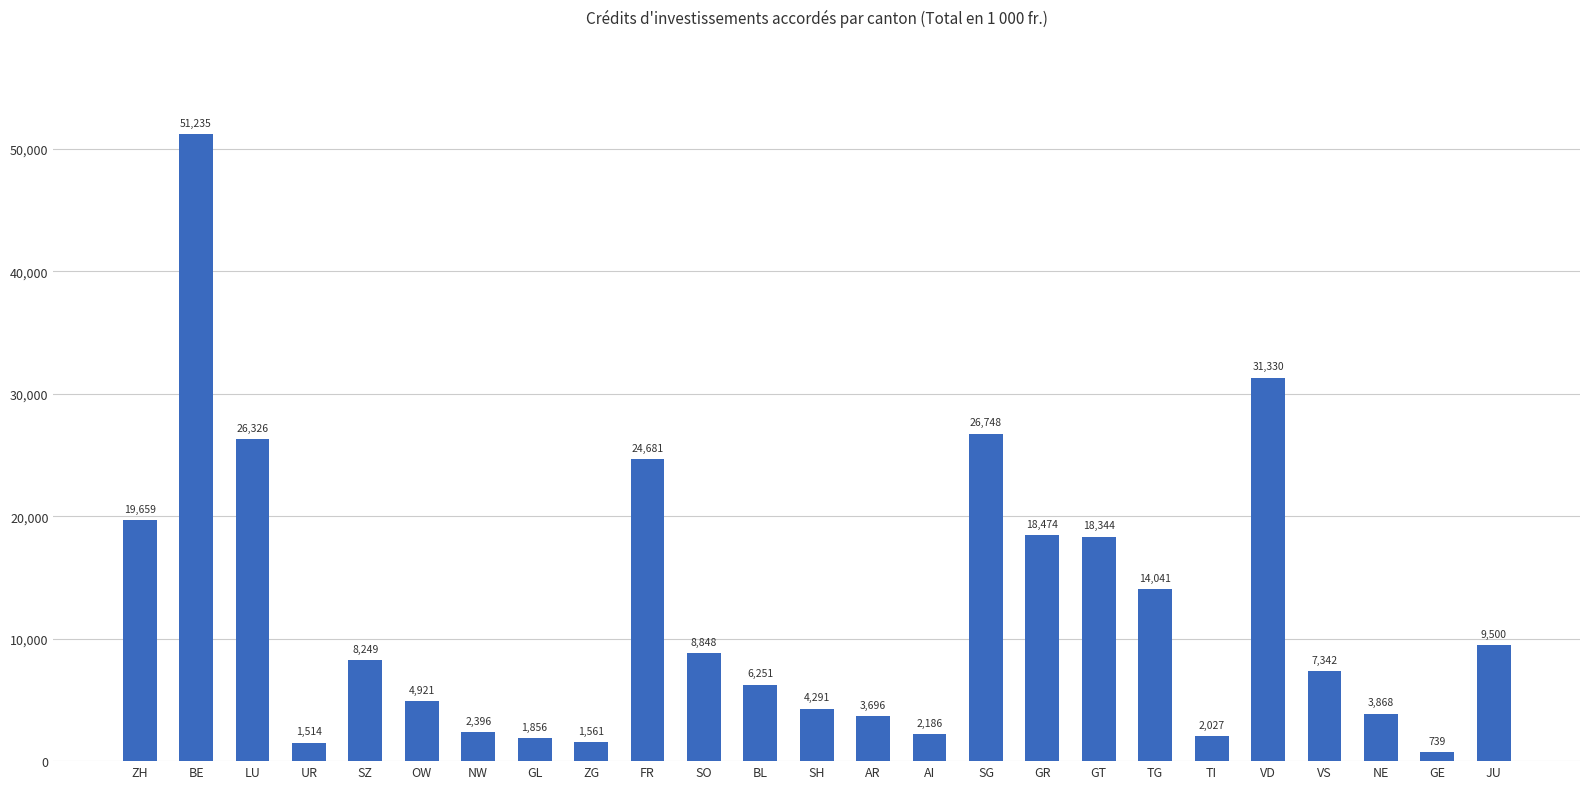

What is the label of the 20th bar from the right?

OW